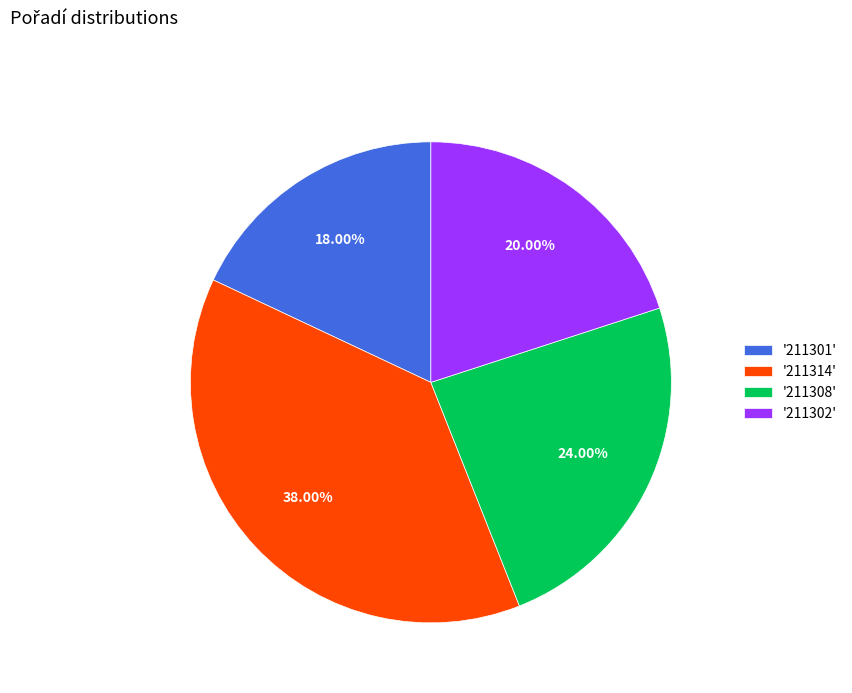

Rank the categories by value from highest to lowest.

'211314', '211308', '211302', '211301'